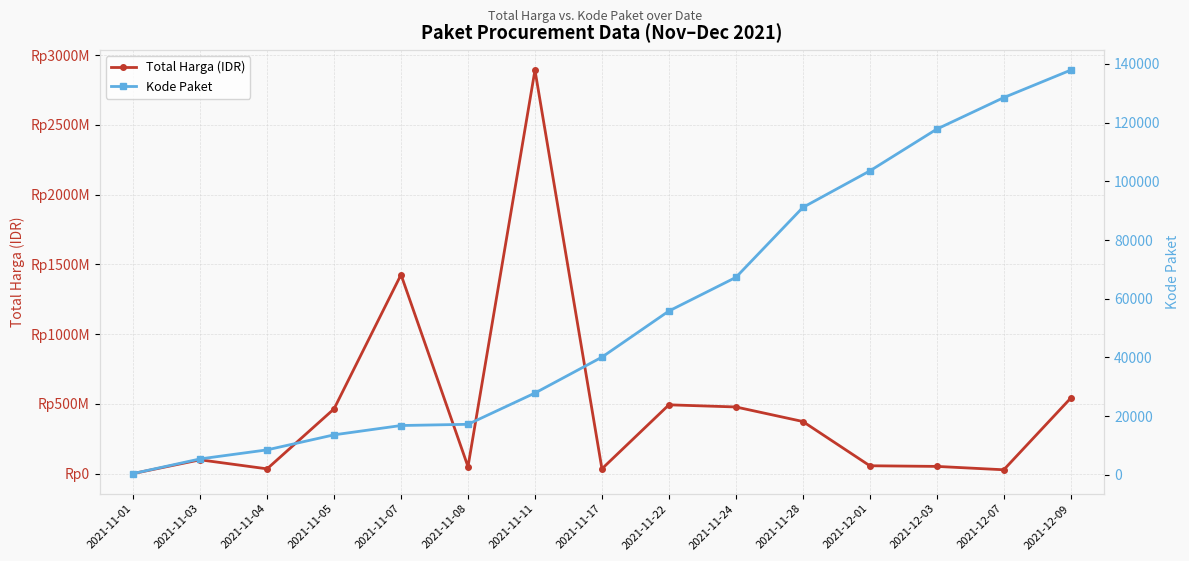

How many lines are shown in the chart?

2